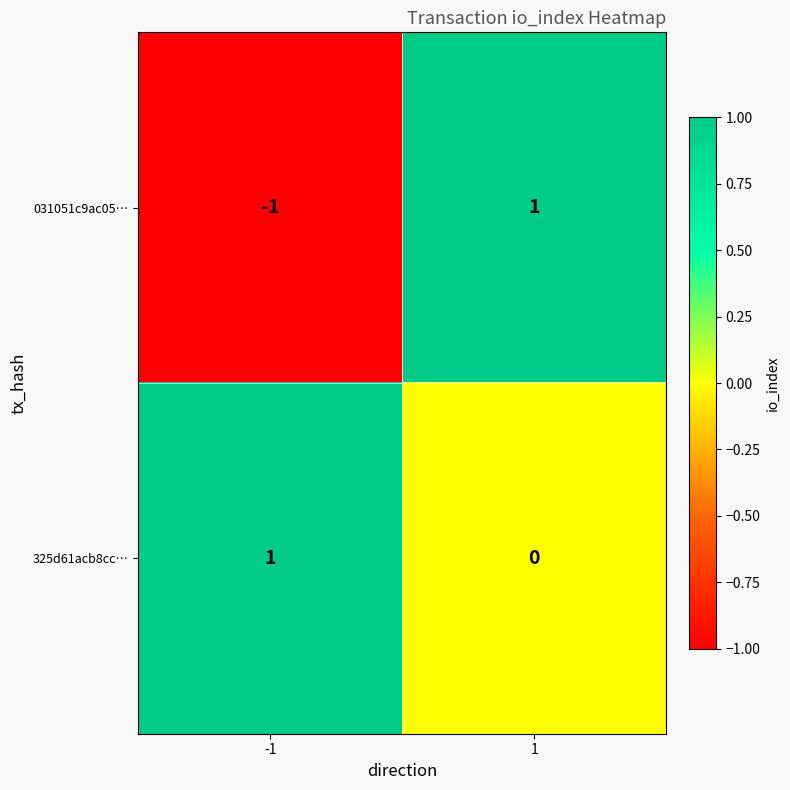

Between -1 and 1, which series saw the biggest shift?

031051c9ac05…